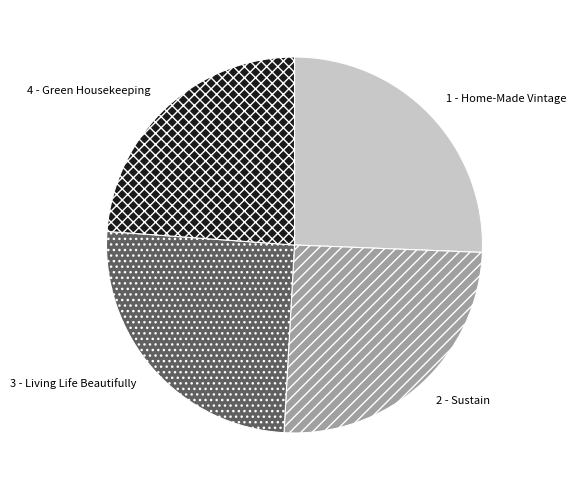

Which category has the smallest portion of the pie?

4 - Green Housekeeping